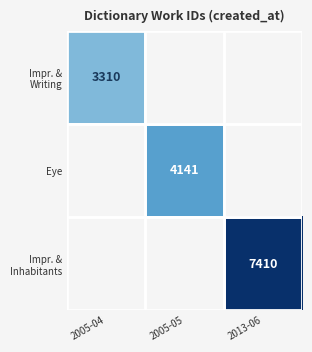

Is the value of Impr. & Inhabitants at 2013-06 greater than the value of Impr. & Writing at 2013-06?

No